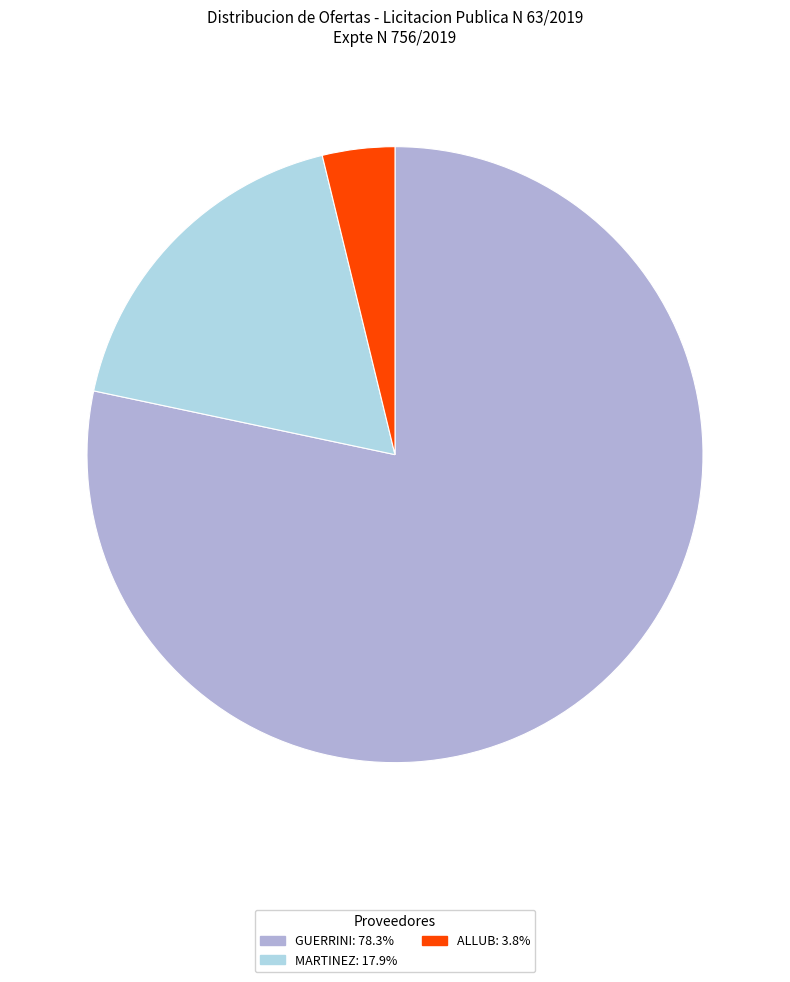

Does any single category account for the majority?

Yes